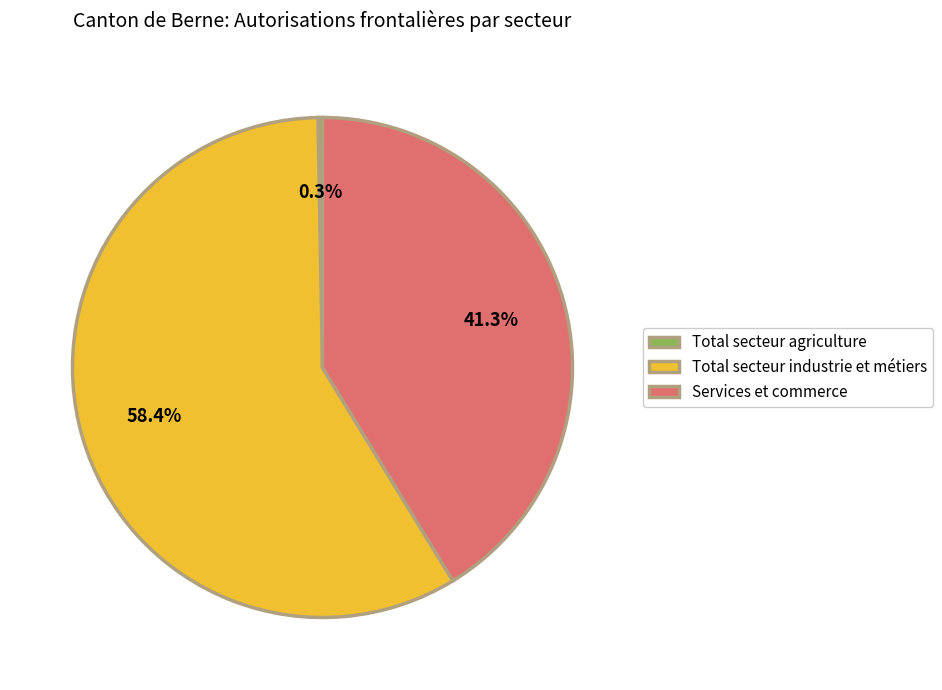

Does Total secteur agriculture represent more than half of the total?

No